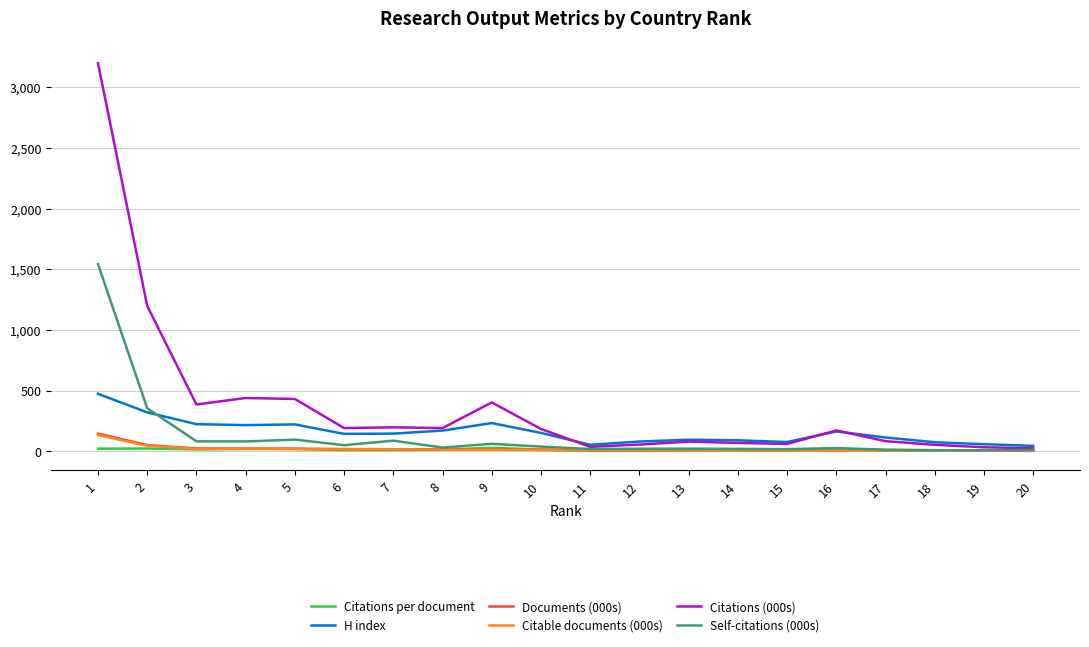

What is the maximum value for Citable documents (000s)?

134.9